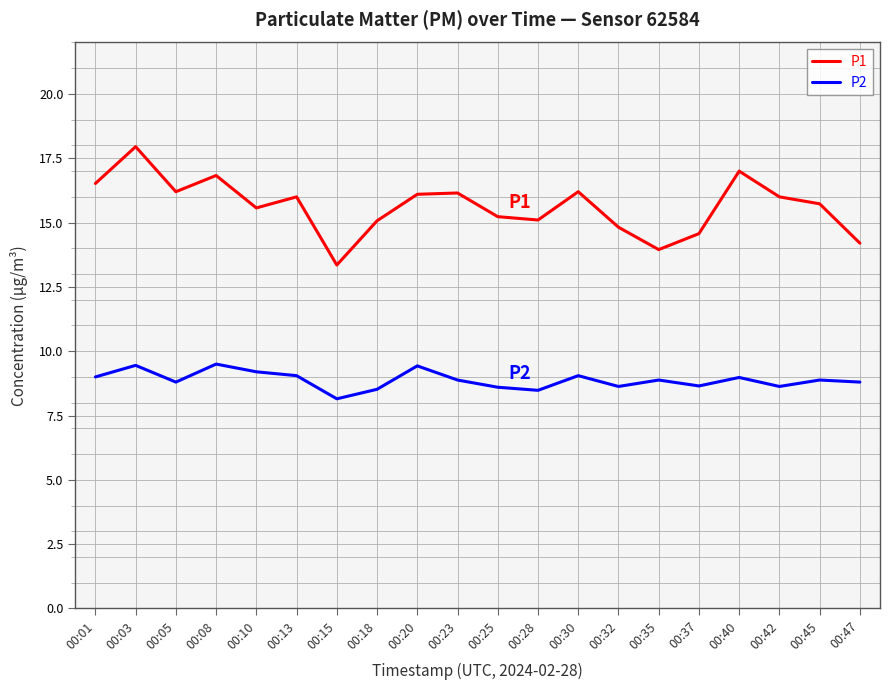

Where is the first local maximum for P1?

00:03